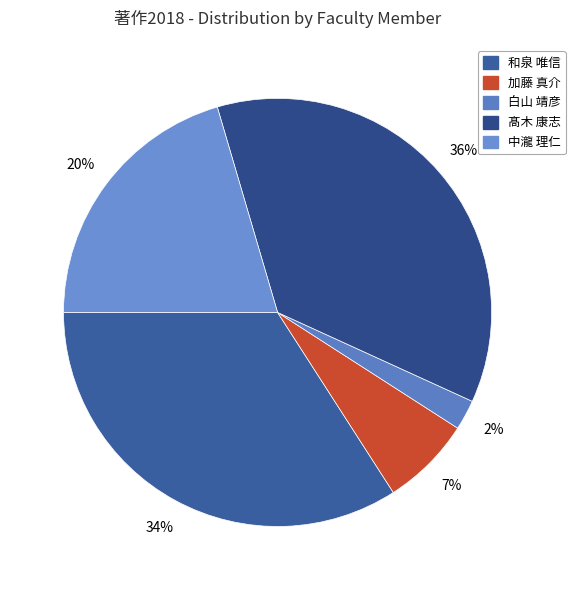

How many slices are in this pie chart?

5